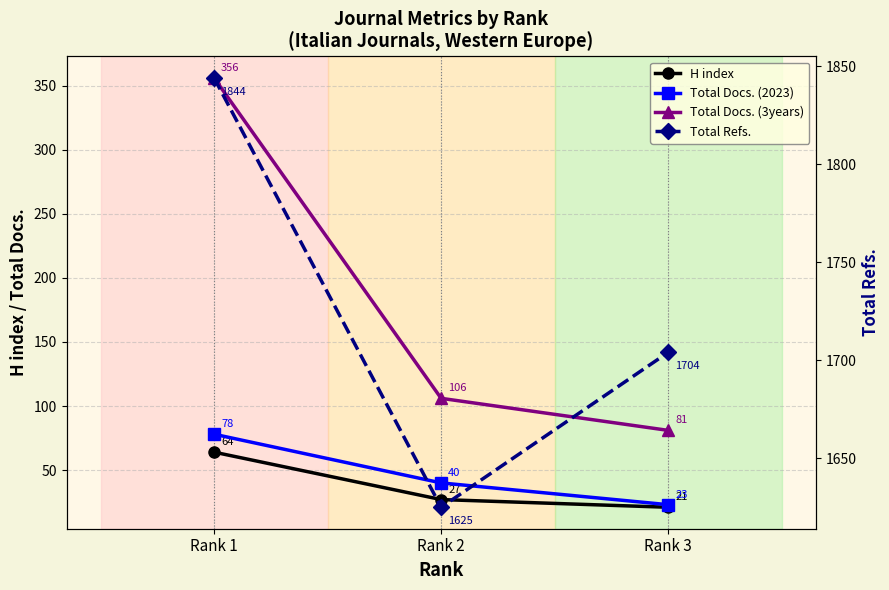

At how many categories does at least one series exceed 1806?

1